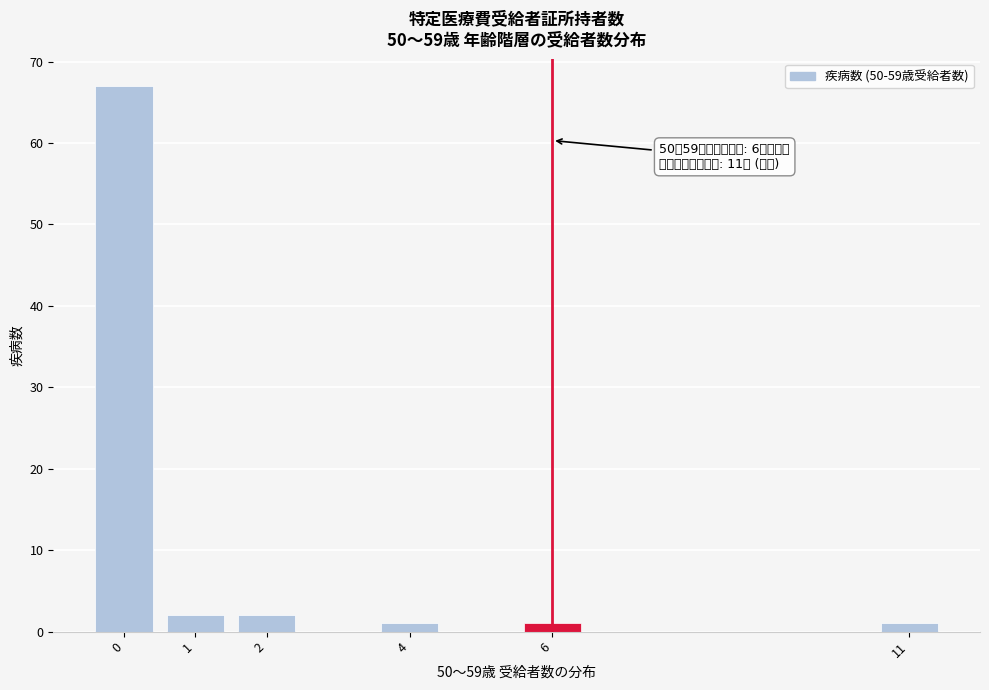

Reading left to right, transcribe all the data shown in this chart.

67	2	2	1	1	1